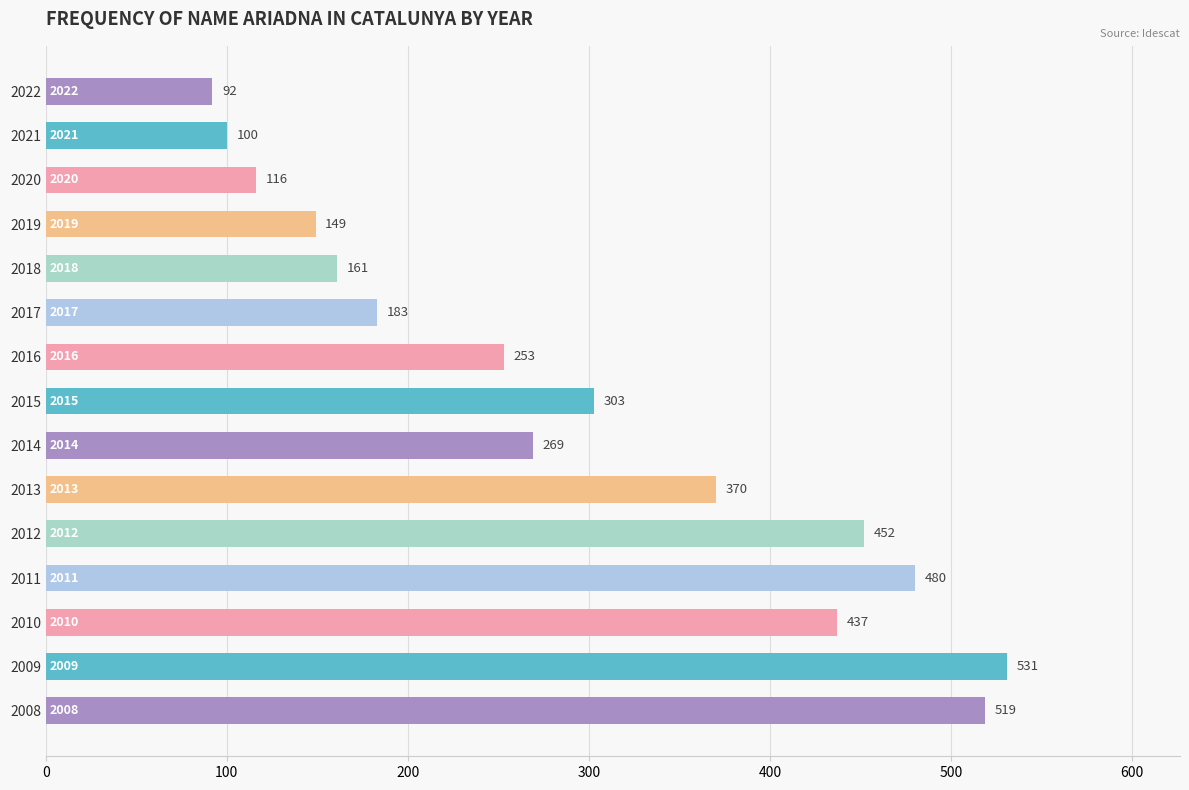

What value does the data have at 2015?

303